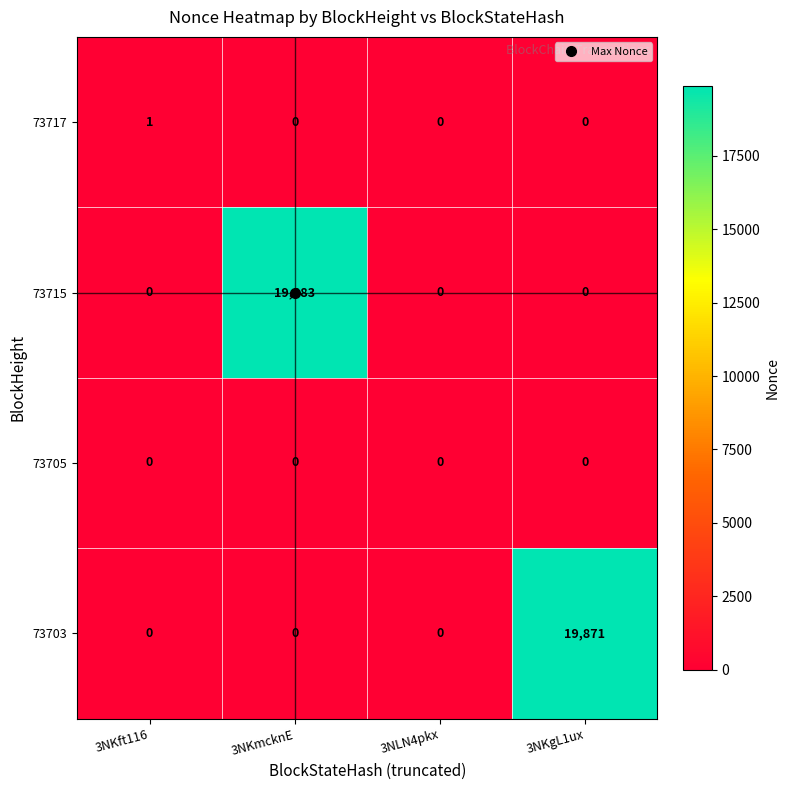

Which series has the largest range (max minus min)?

73715